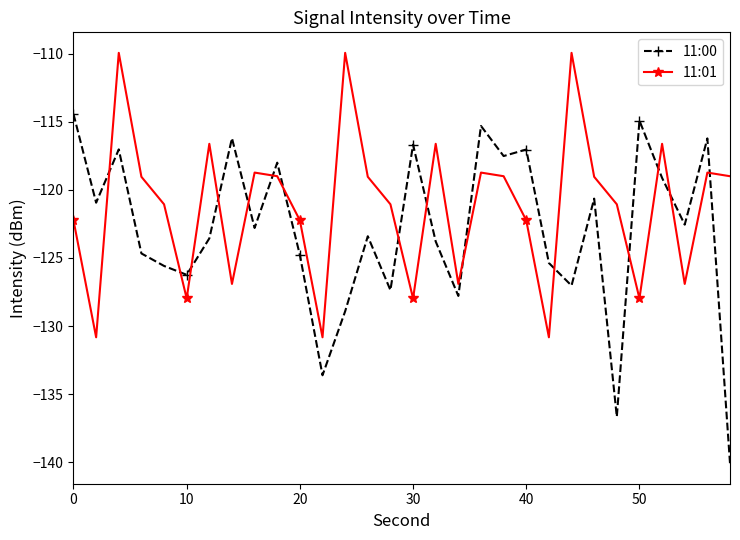

Which series has the widest spread of values?

11:00